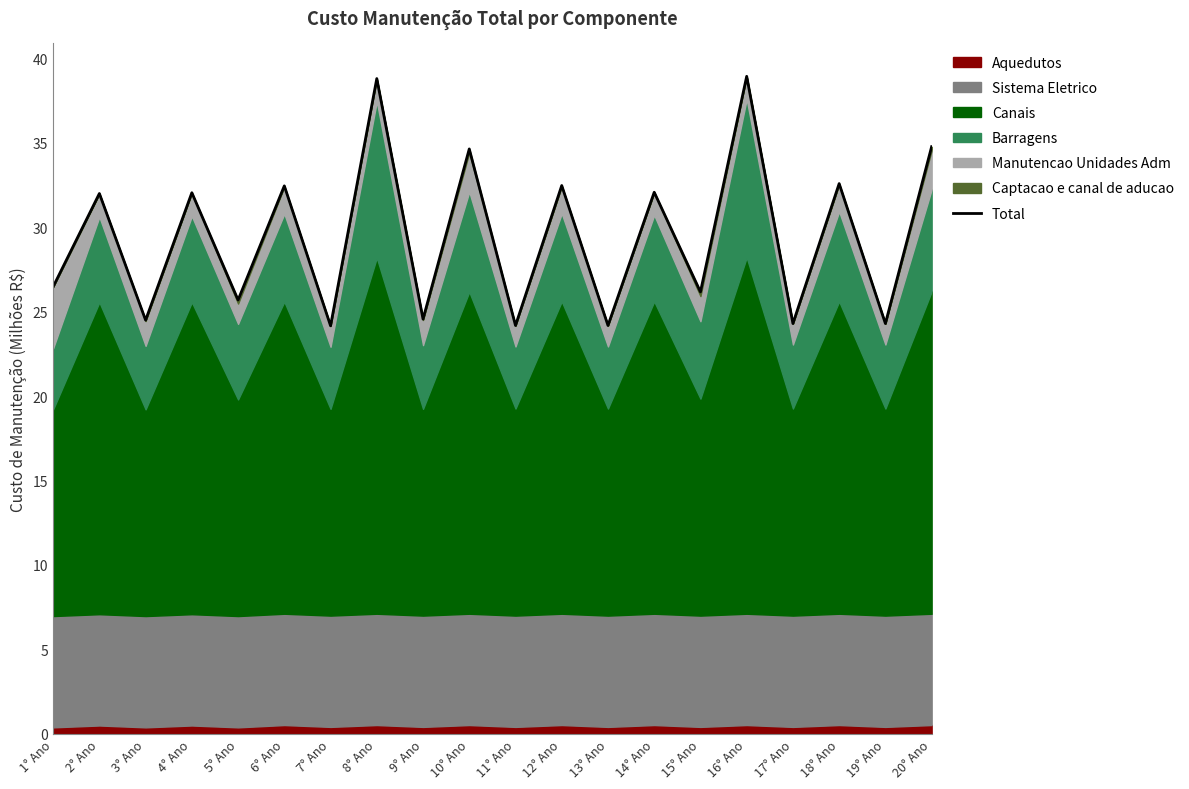

What is the value of the 4th point from the left?

32.0